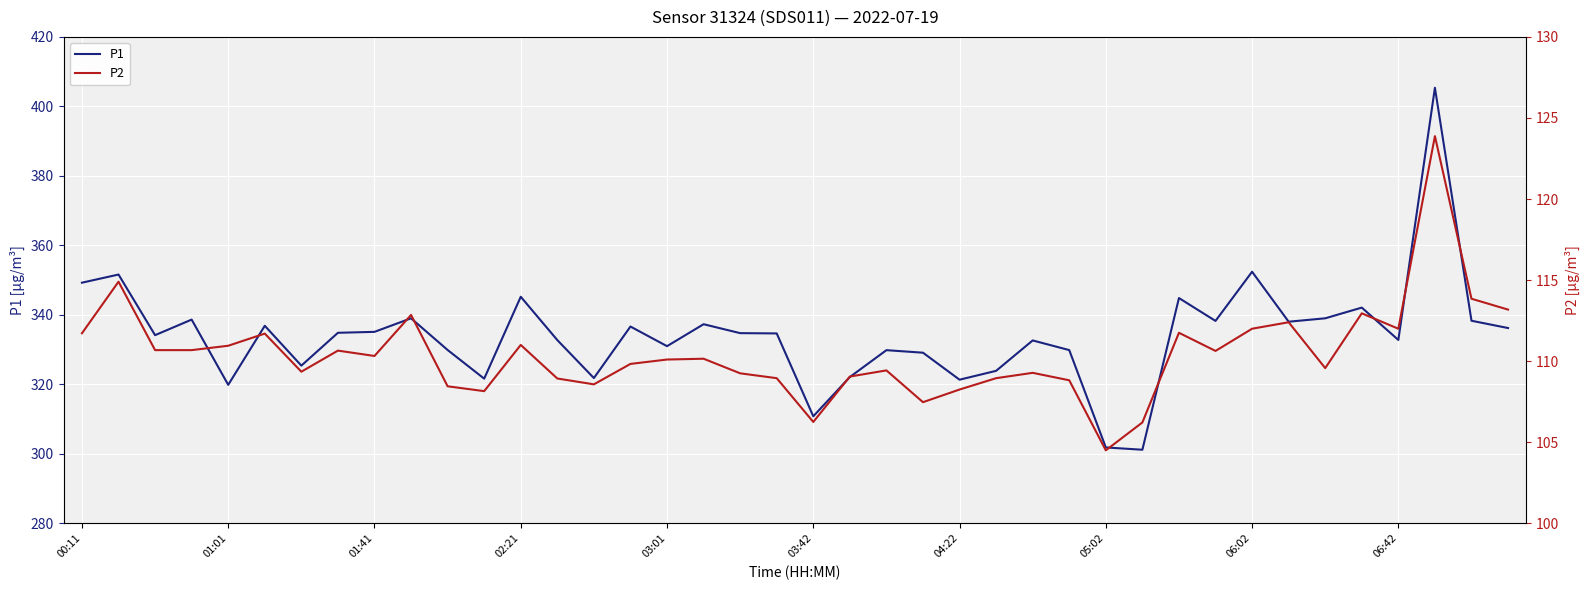

Reading right to left, what are all the values shown in this chart?

P1: 336.2	338.3	405.4	332.8	342.1	339.0	338.0	352.4	338.2	344.8	301.2	301.8	329.9	332.6	323.9	321.3	329.1	329.8	322.1	310.8	334.6	334.7	337.3	331.0	336.6	321.8	332.7	345.2	321.6	329.9	339.0	335.1	334.8	325.4	336.9	319.9	338.6	334.1	351.6	349.2
P2: 113.2	113.8	123.9	112.0	113.0	109.6	112.4	112.0	110.6	111.8	106.2	104.5	108.8	109.3	109.0	108.2	107.5	109.4	109.0	106.2	109.0	109.2	110.2	110.1	109.8	108.6	108.9	111.0	108.2	108.5	112.8	110.3	110.7	109.3	111.7	111.0	110.7	110.7	114.9	111.7